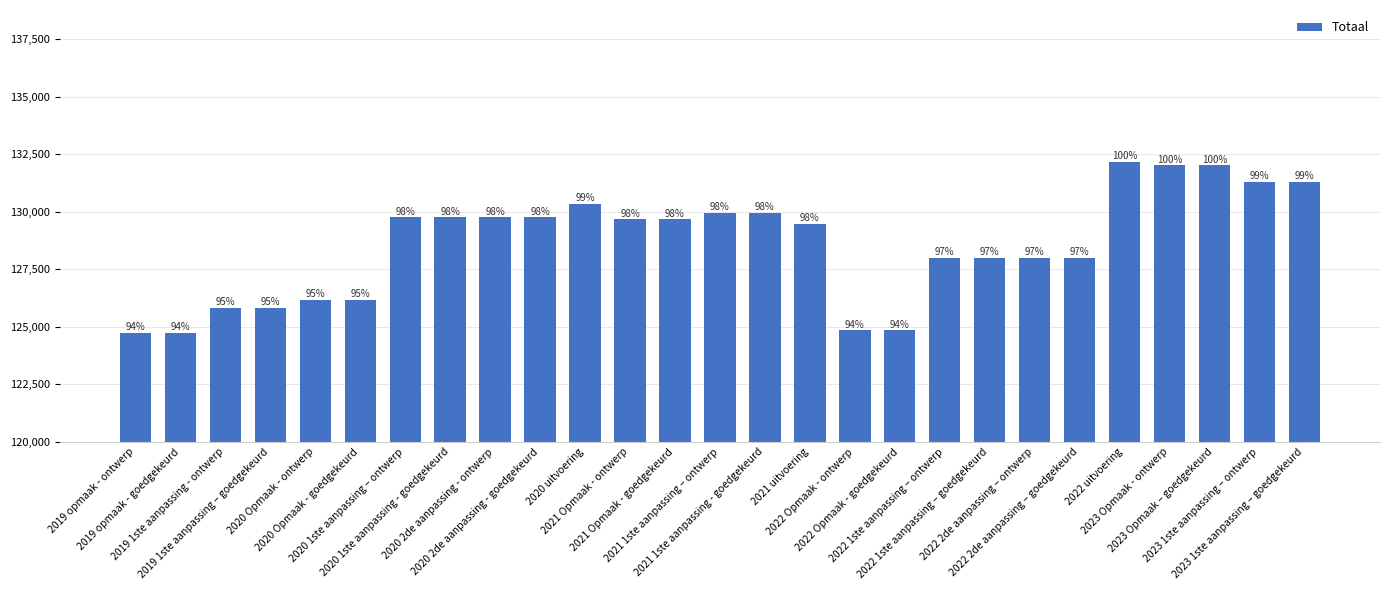

Where is the data nearest to the value 128451?

2022 1ste aanpassing – ontwerp